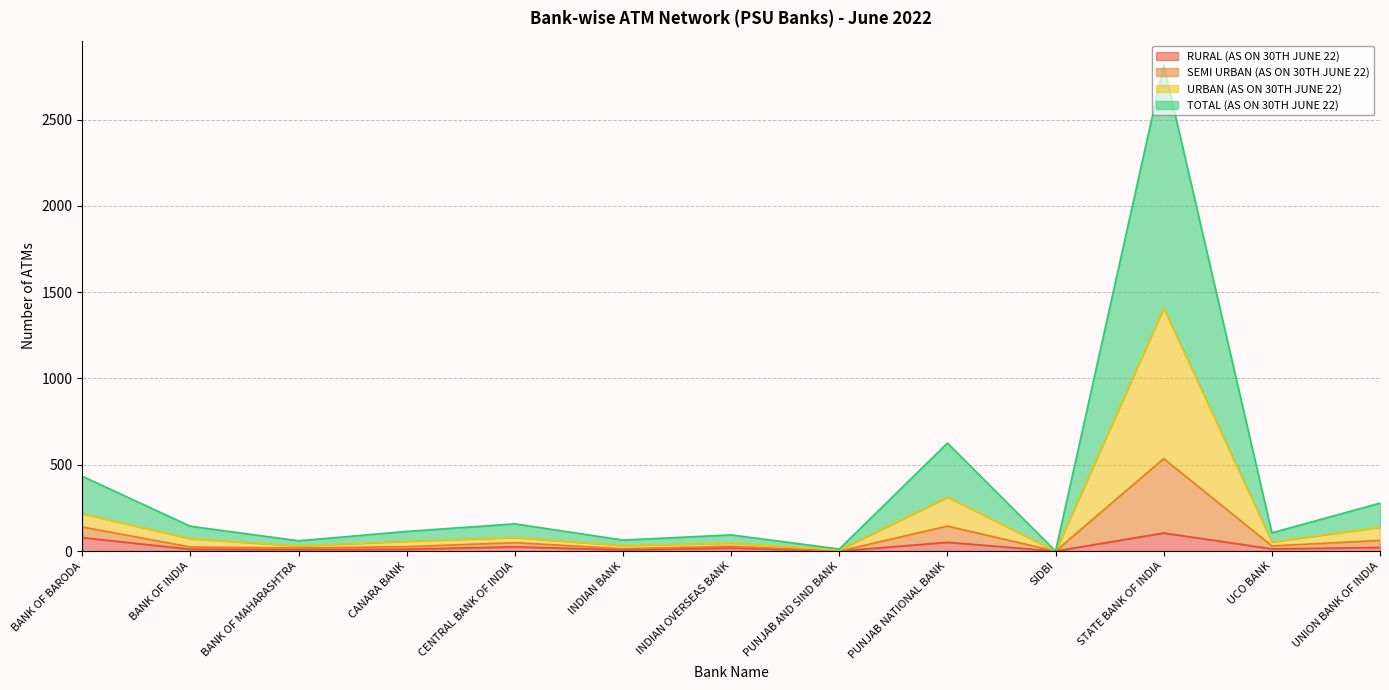

Where is the first local minimum for TOTAL (AS ON 30TH JUNE 22)?

BANK OF MAHARASHTRA